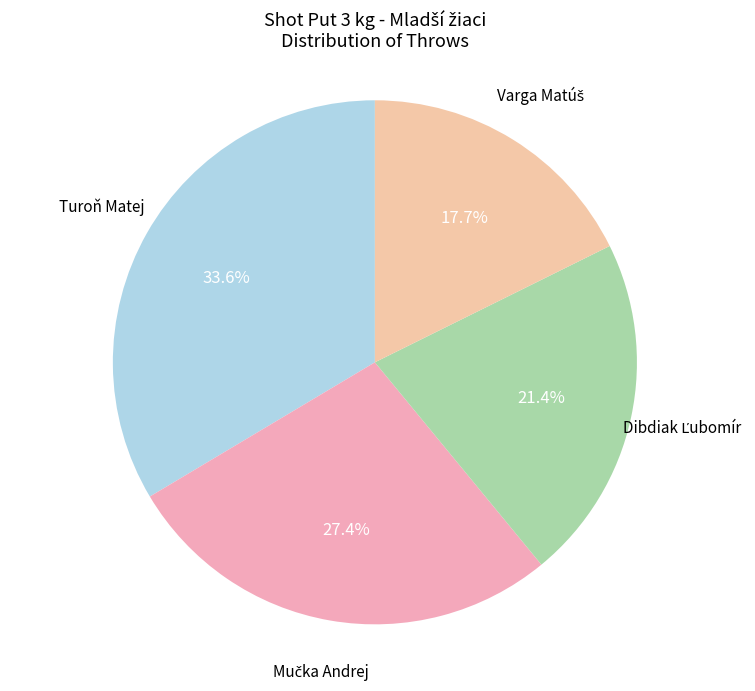

Is there a majority slice in this chart?

No